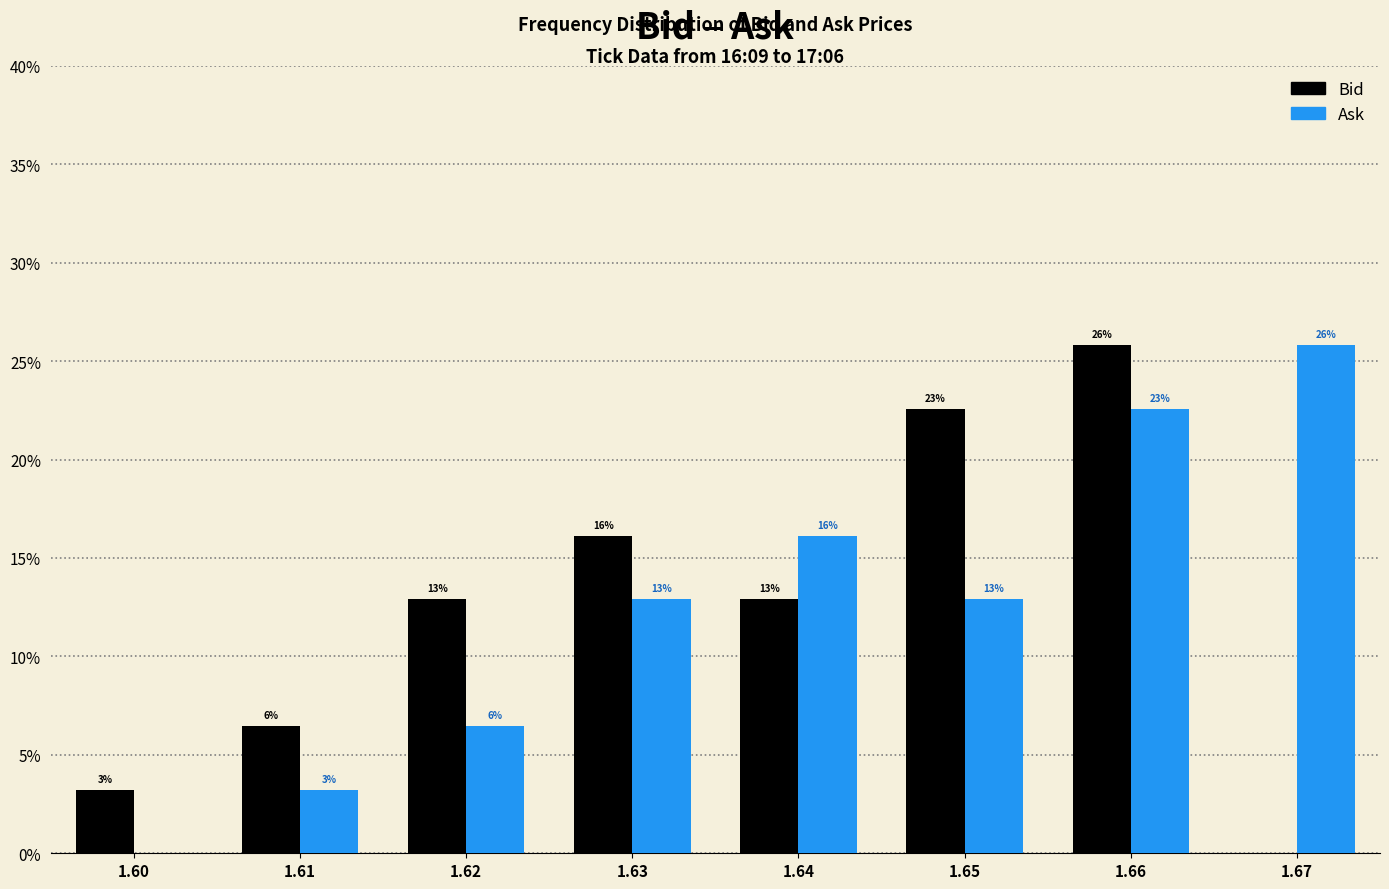

What are all the series names shown in the legend?

Bid, Ask